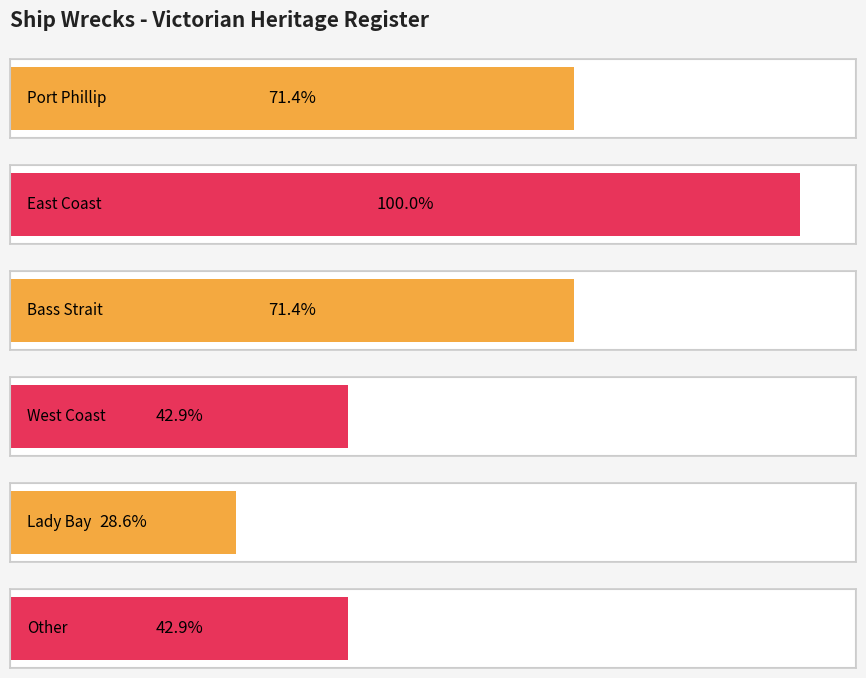

The chart shows a value of 2 at Lady Bay. True or false?

True